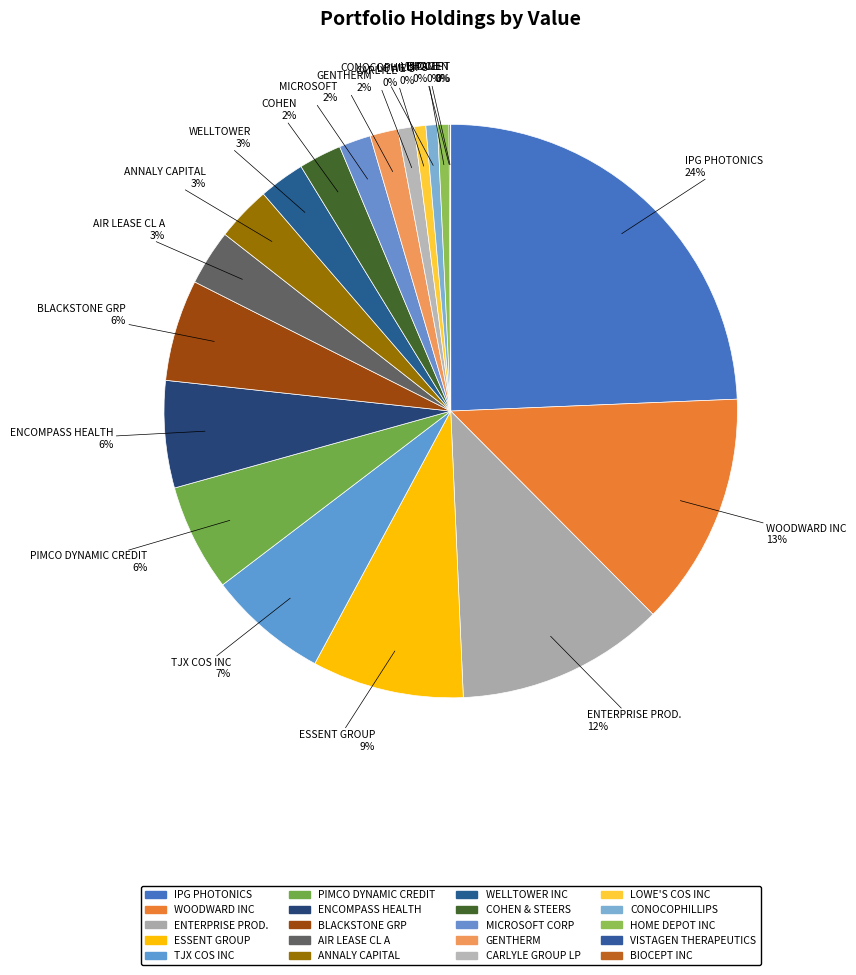

Rank the categories by value from highest to lowest.

IPG PHOTONICS, WOODWARD INC, ENTERPRISE PROD., ESSENT GROUP, TJX COS INC, PIMCO DYNAMIC CREDIT, ENCOMPASS HEALTH, BLACKSTONE GRP, AIR LEASE CL A, ANNALY CAPITAL, WELLTOWER INC, COHEN & STEERS, MICROSOFT CORP, GENTHERM, CARLYLE GROUP LP, LOWE'S COS INC, CONOCOPHILLIPS, HOME DEPOT INC, VISTAGEN THERAPEUTICS, BIOCEPT INC